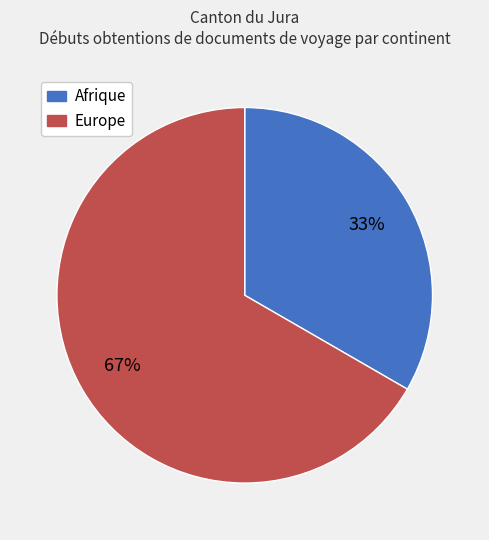

To the nearest percent, what is the average slice percentage?

50%